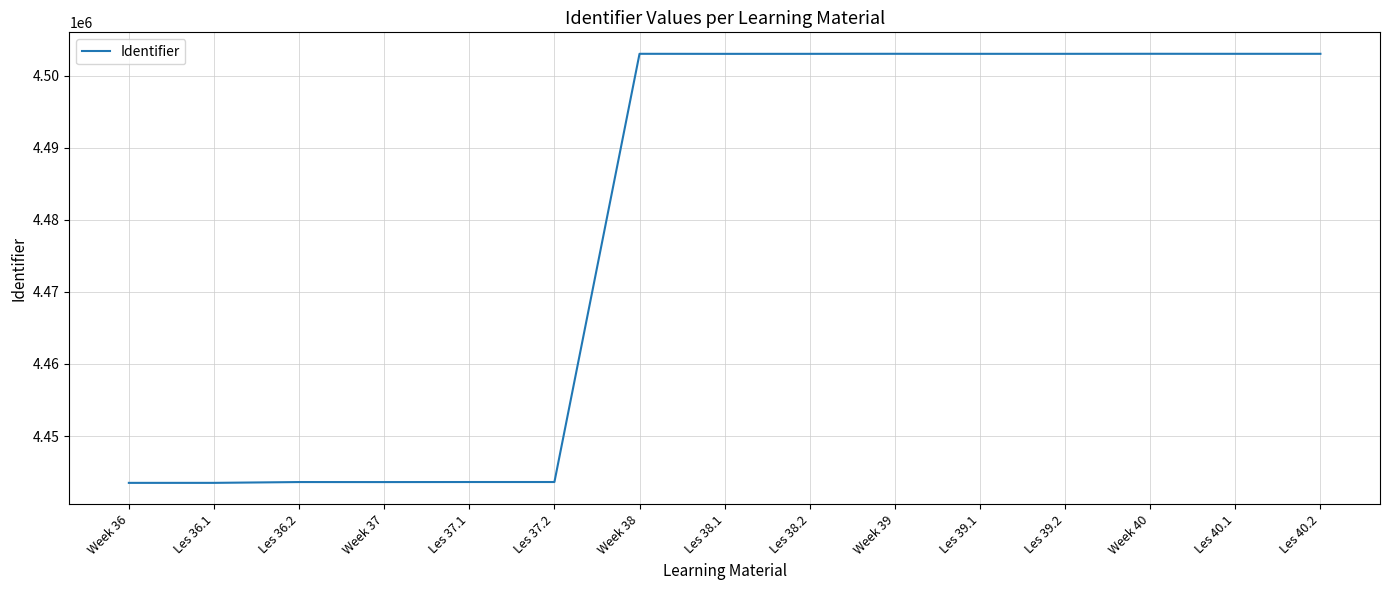

What is the change in value from Les 36.2 to Week 40?

+59380